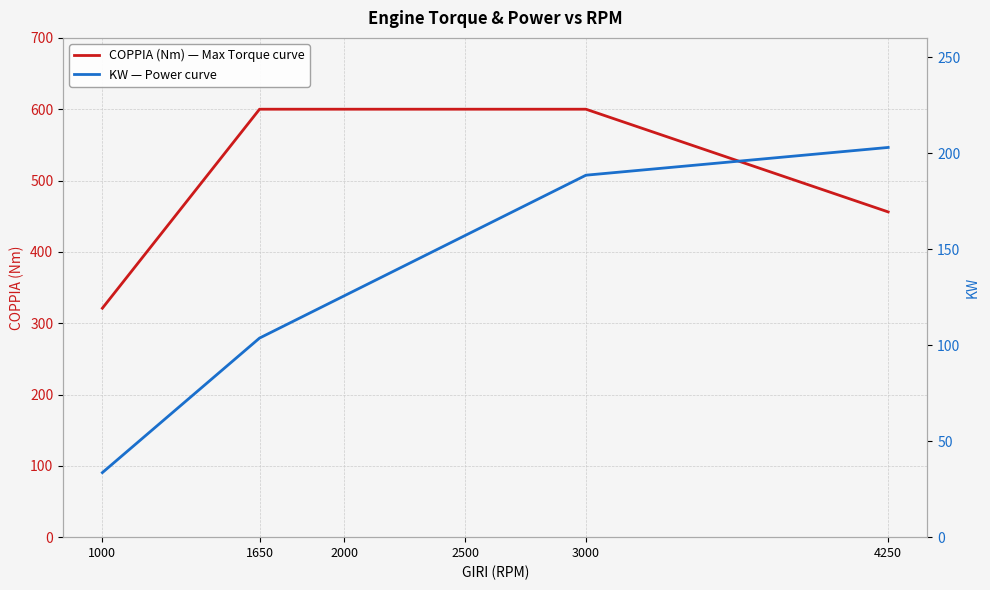

True or false: KW — Power curve has a value of 202.9 at 4250.

True